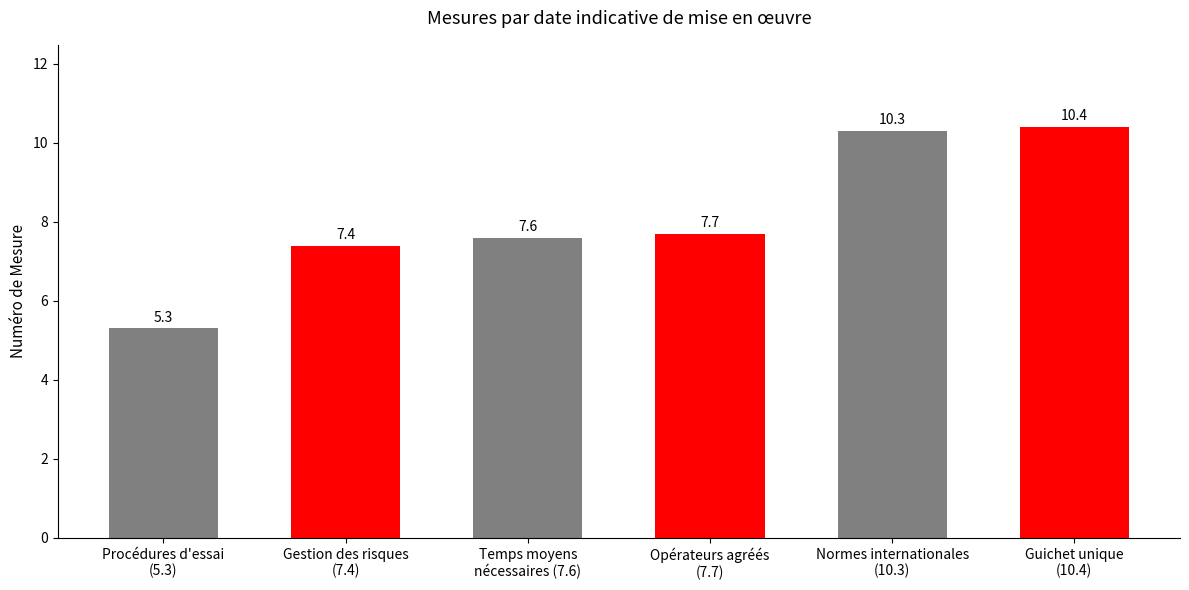

What is the maximum value shown in the chart?

10.4